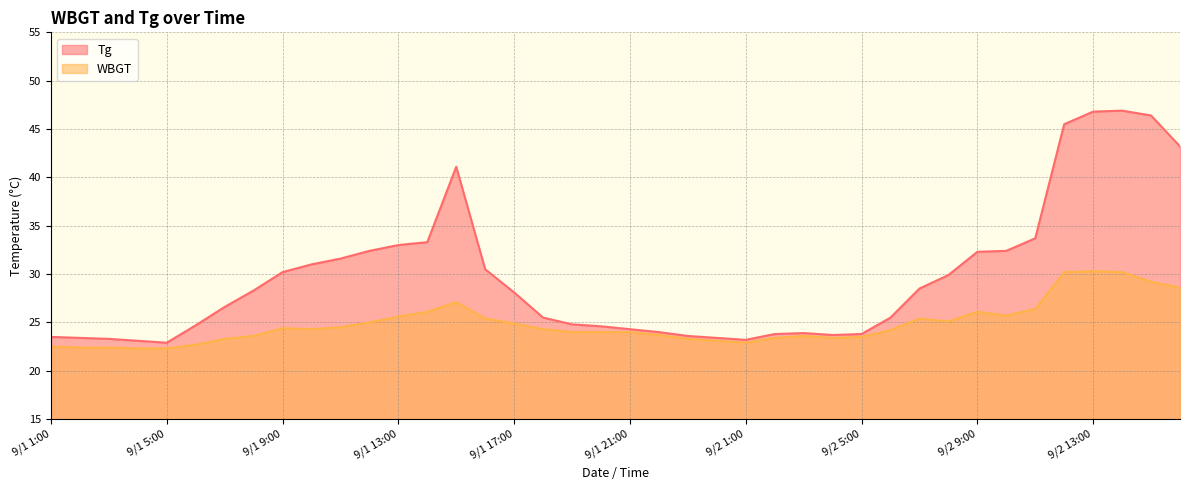

Rank the series at 9/2 3:00 from highest to lowest value.

Tg, WBGT